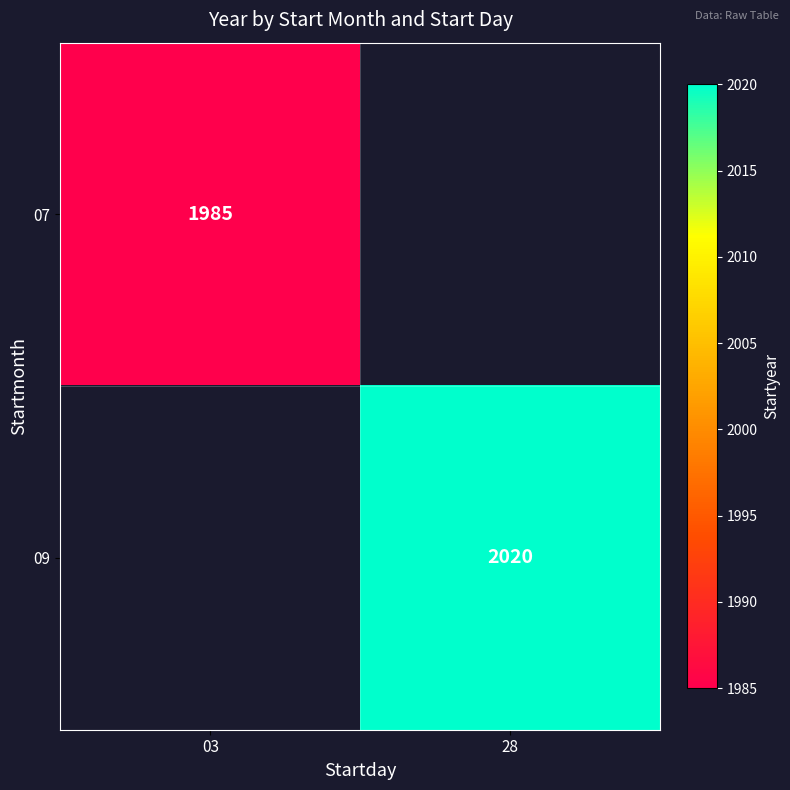

True or false: 09 has a value of 2950 at 28.

False